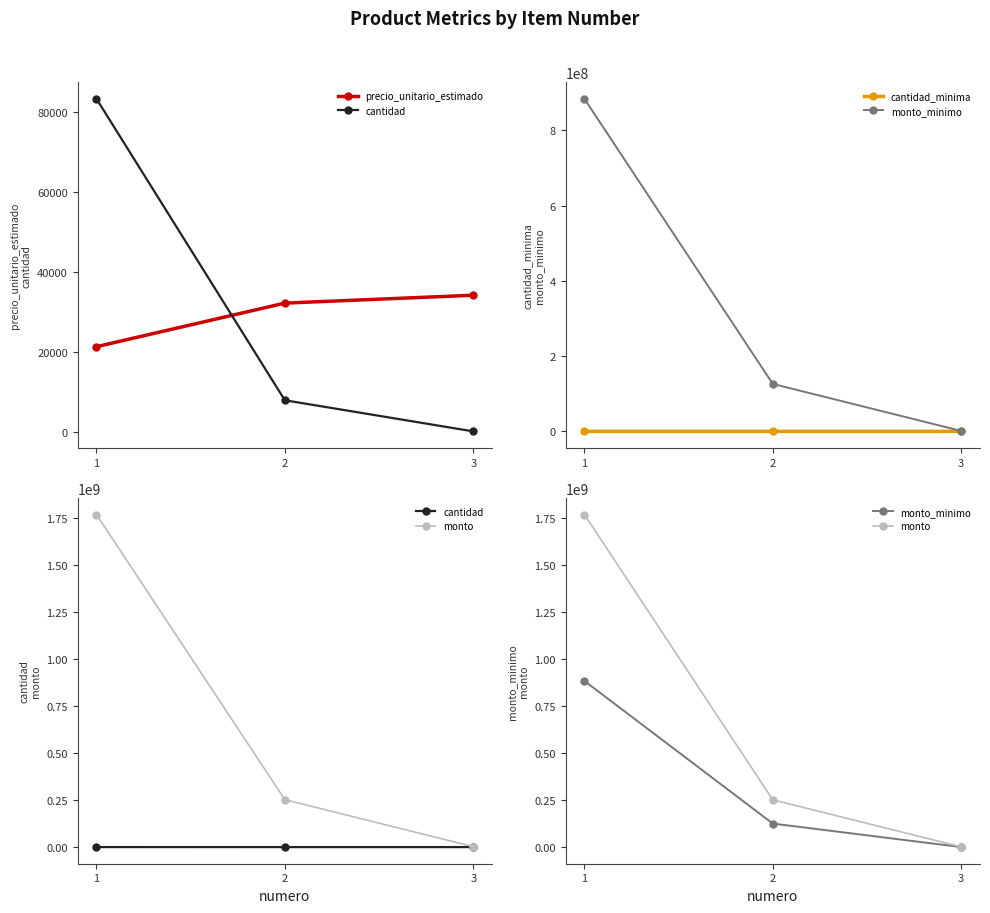

Count the number of data series in this chart.

5